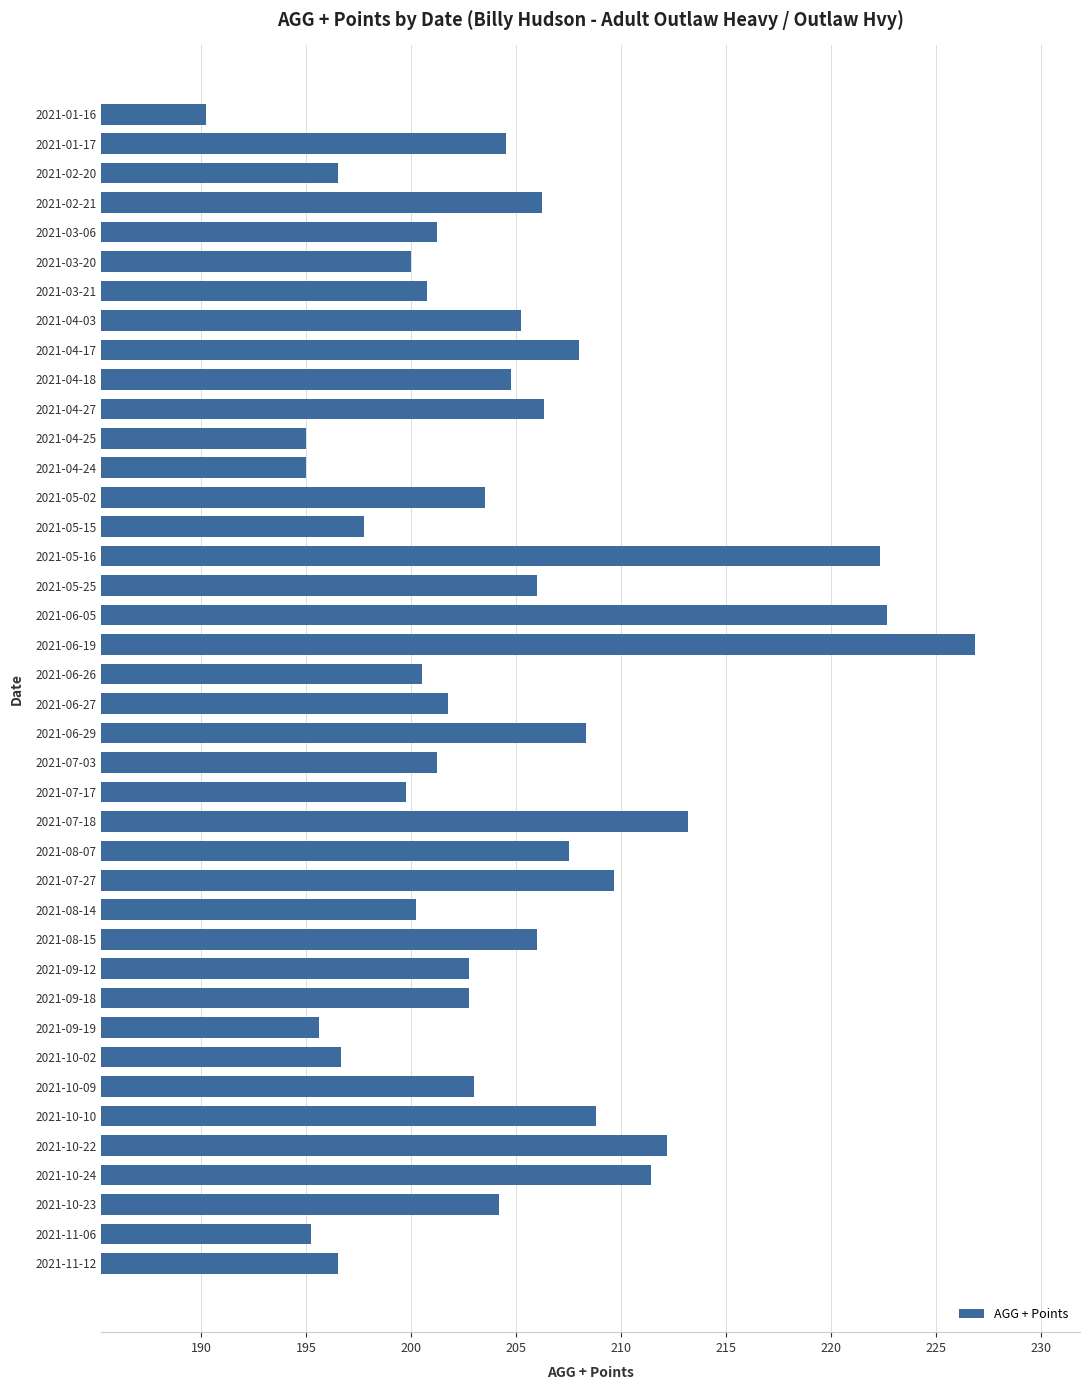

True or false: the data shows 208.3 at 2021-06-29.

True